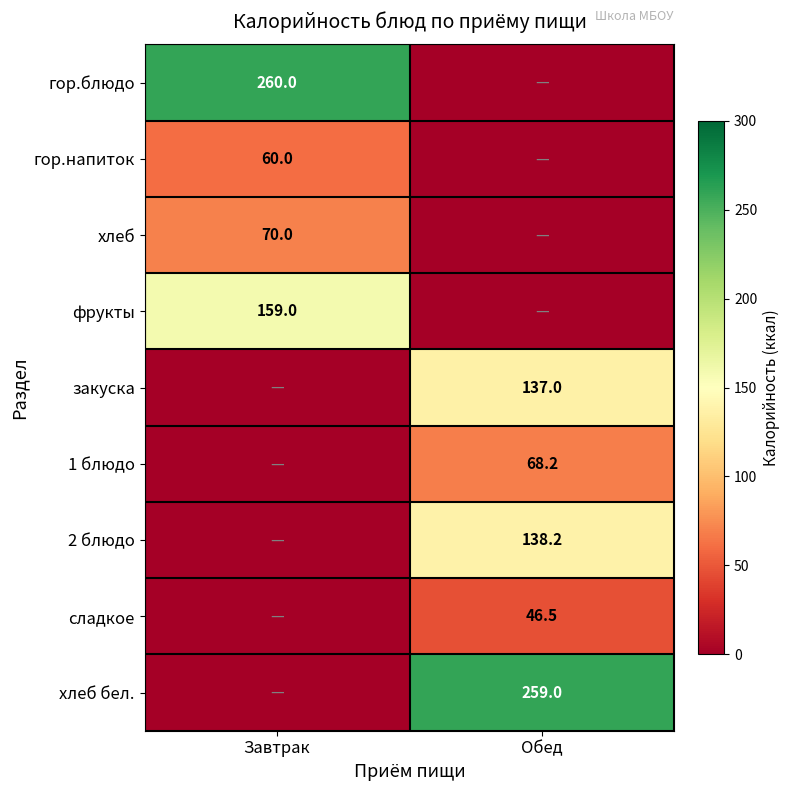

True or false: хлеб has a value of 70.0 at Завтрак.

True